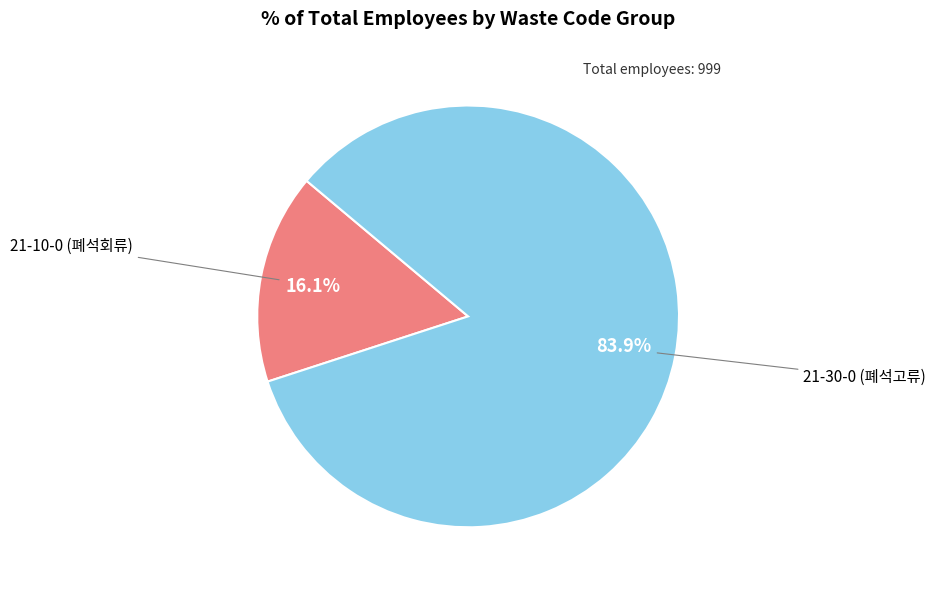

To the nearest percent, what is the average slice percentage?

50%